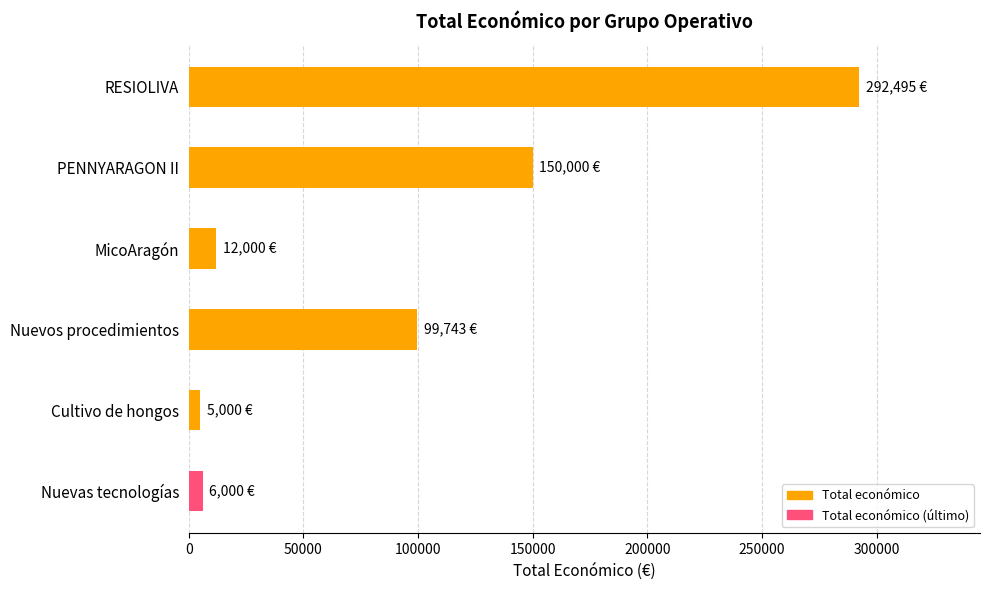

What is the sum of all values?

565238